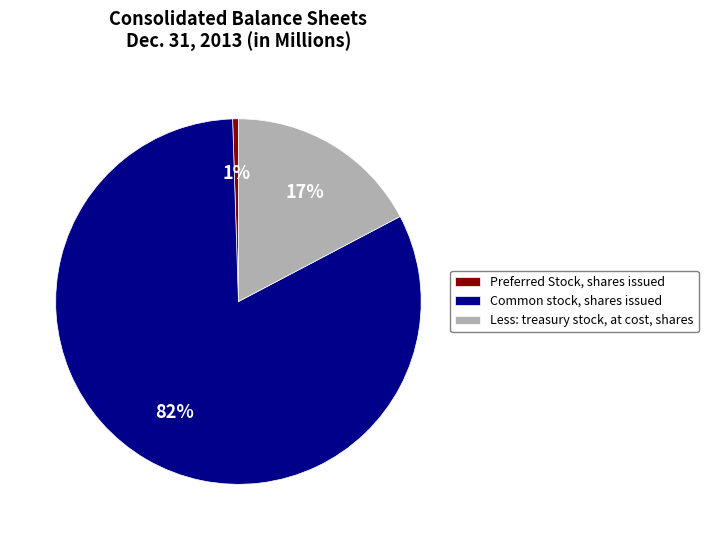

Does Less: treasury stock, at cost, shares account for over 50% of the chart?

No